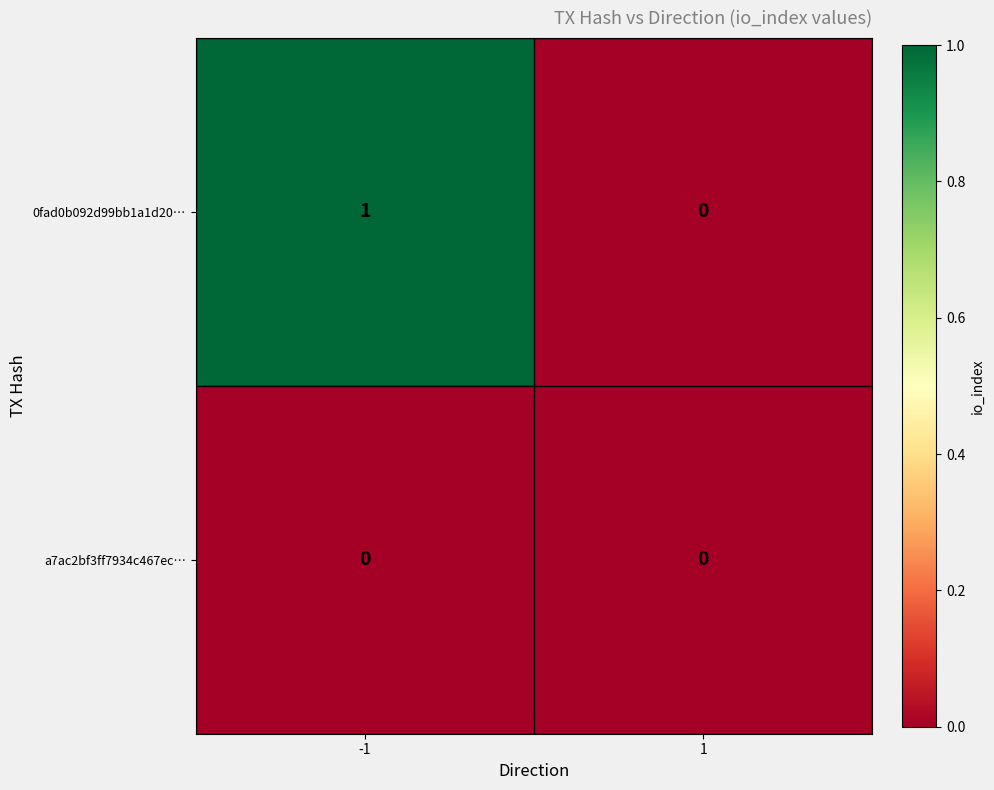

List the series in order of their peak value, highest first.

0fad0b092d99bb1a1d20…, a7ac2bf3ff7934c467ec…